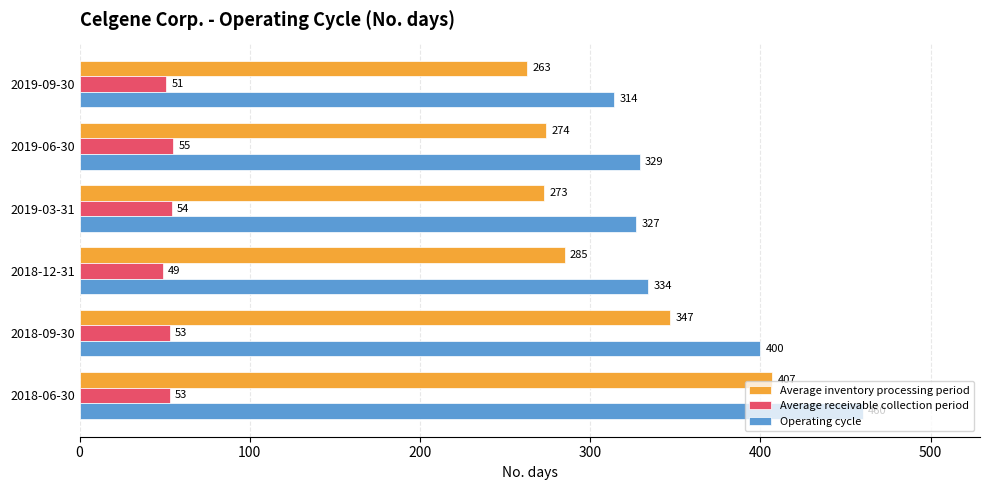

At which category is the sum across all series the highest?

2018-06-30